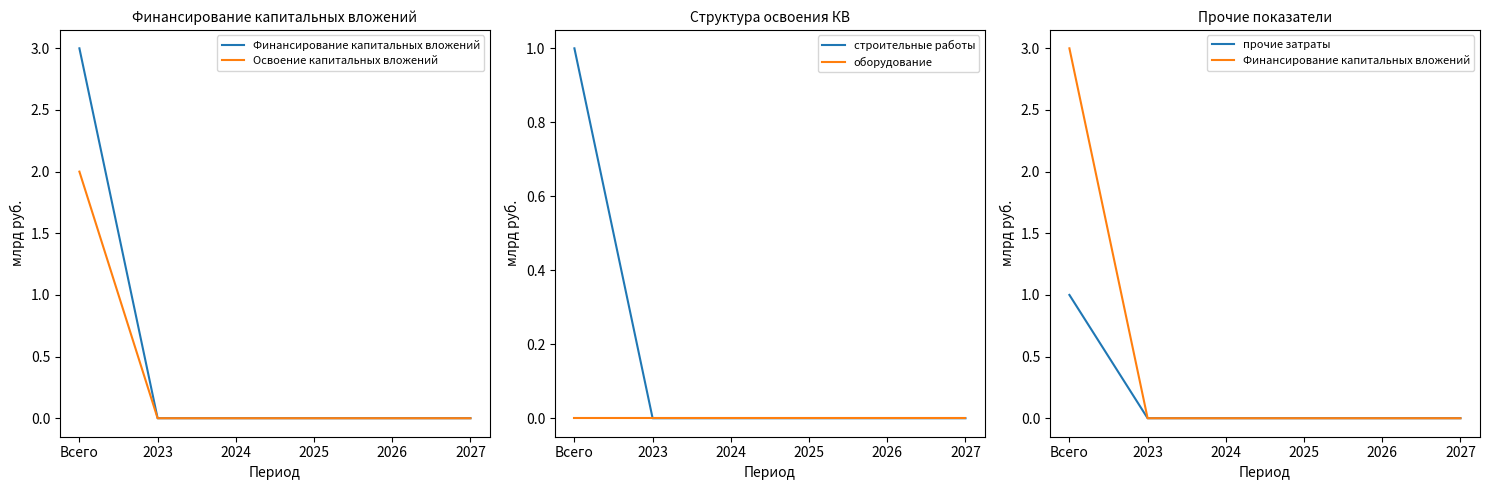

Count the number of data series in this chart.

5